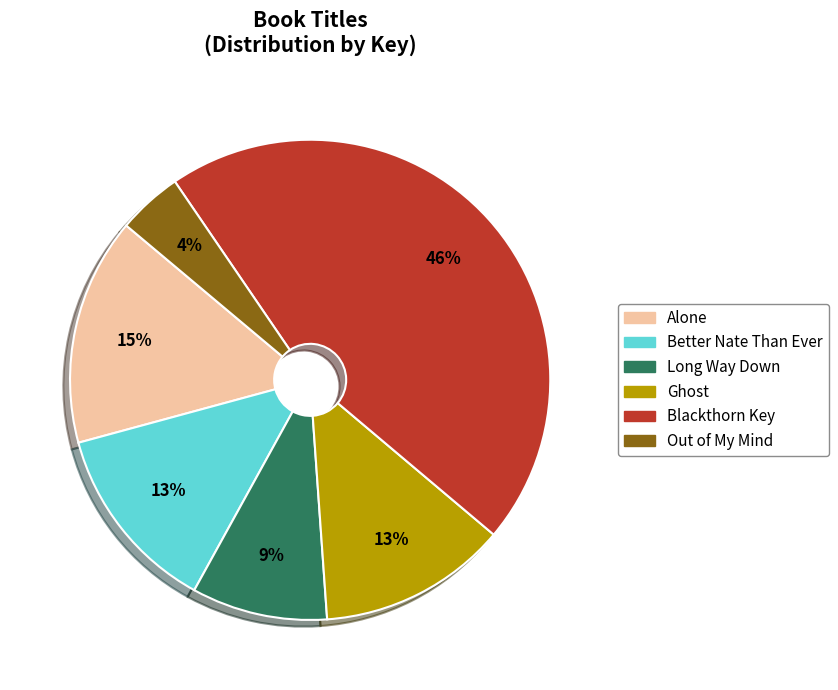

Which has a higher value, Better Nate Than Ever or Blackthorn Key?

Blackthorn Key